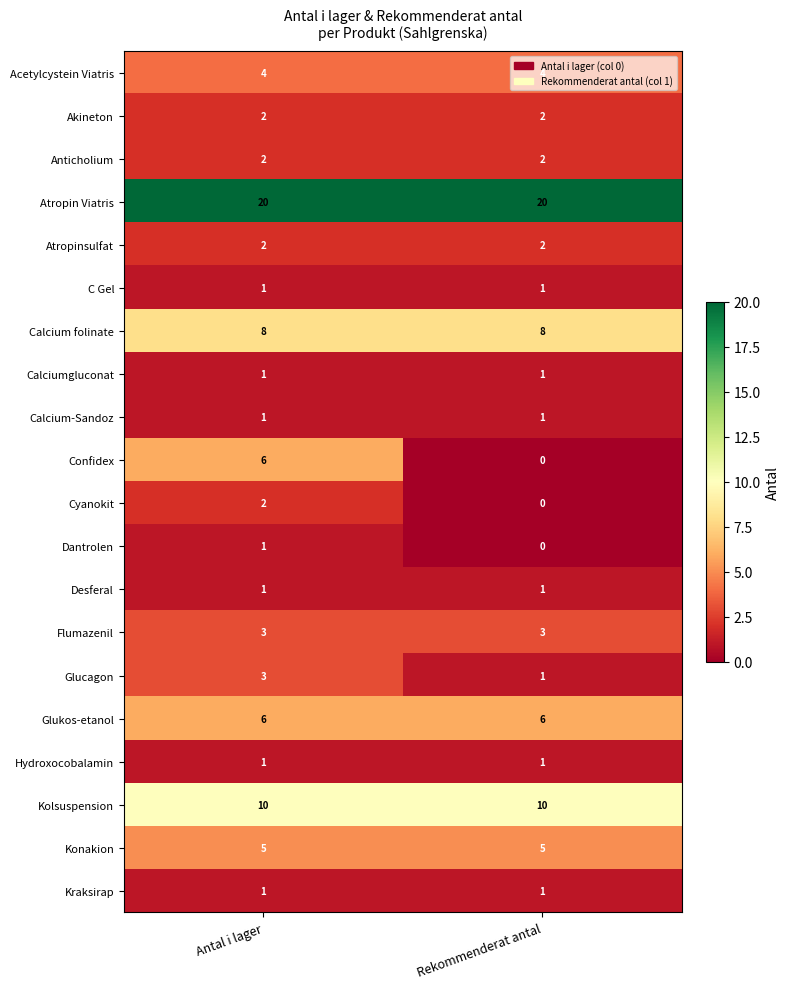

At which category does the chart reach its minimum across all series?

Rekommenderat antal